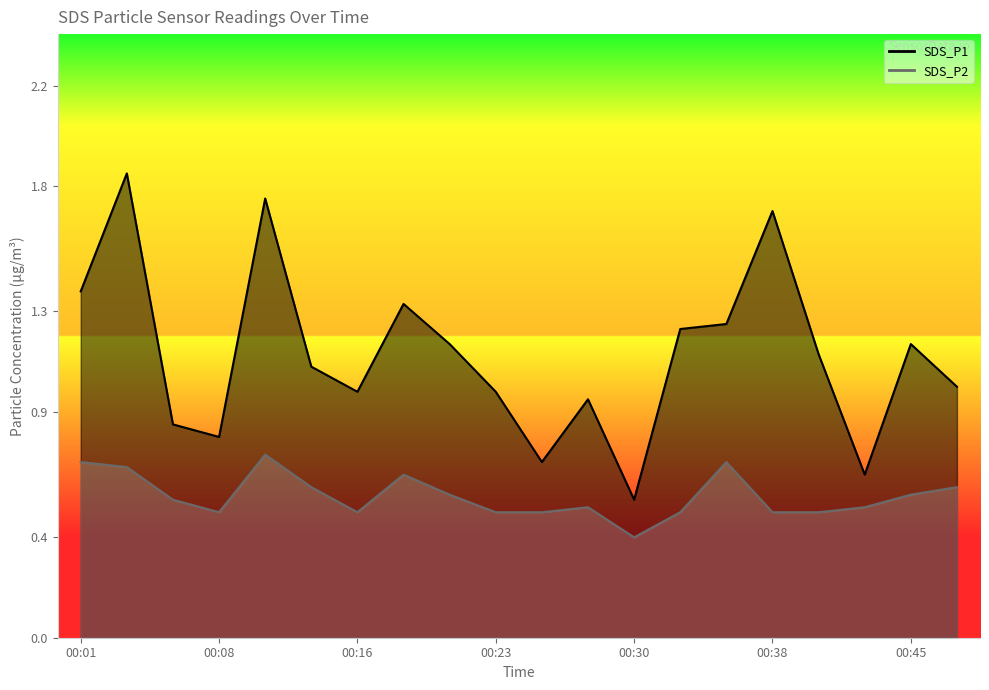

What is the sum of the SDS_P1 values at 00:01 and 00:38?

3.1